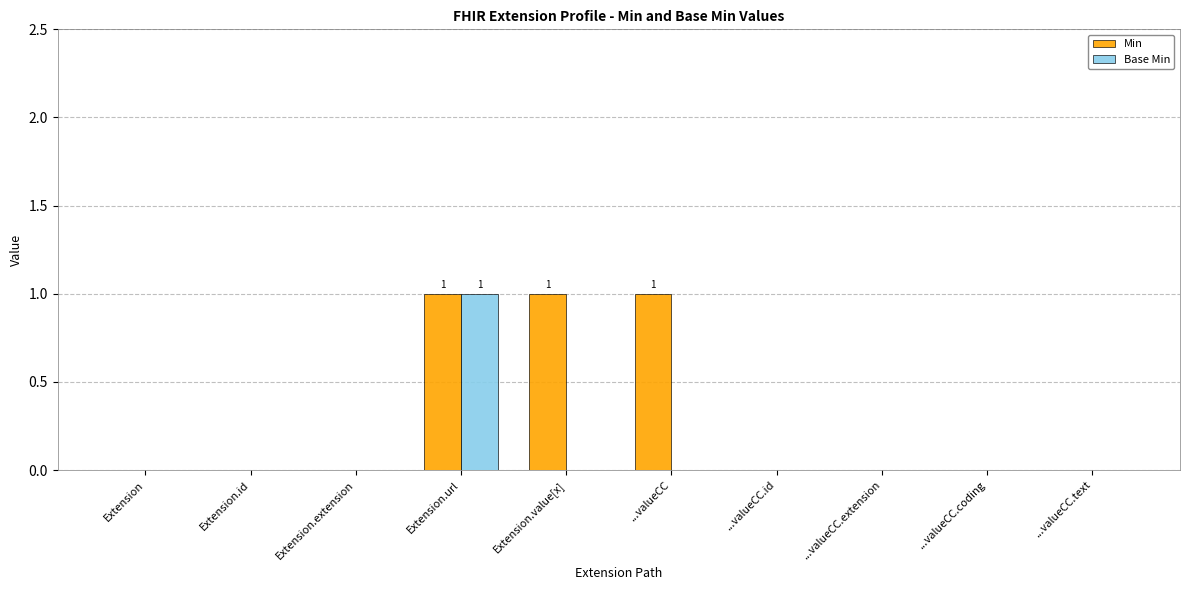

Count the number of data series in this chart.

2